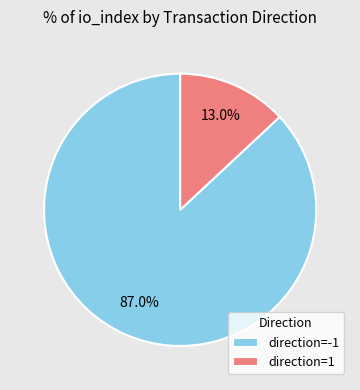

To the nearest percent, what is the difference between the largest and smallest slice percentages?

74%